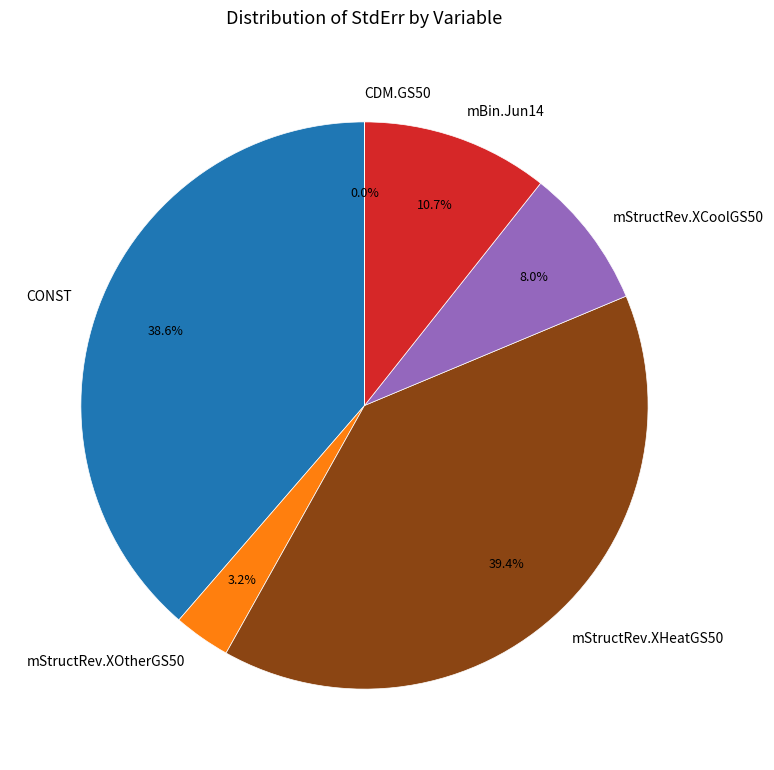

What is the largest slice in the pie chart?

mStructRev.XHeatGS50